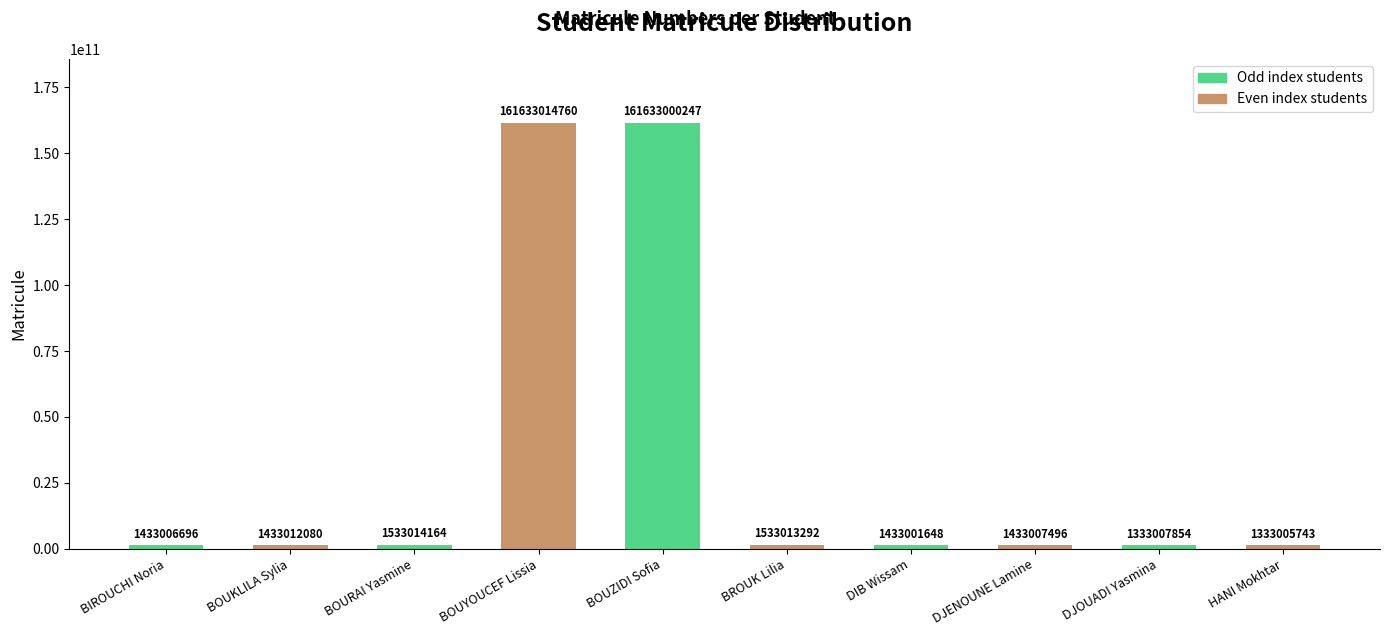

What is the value of the 6th bar from the left?

1533013292